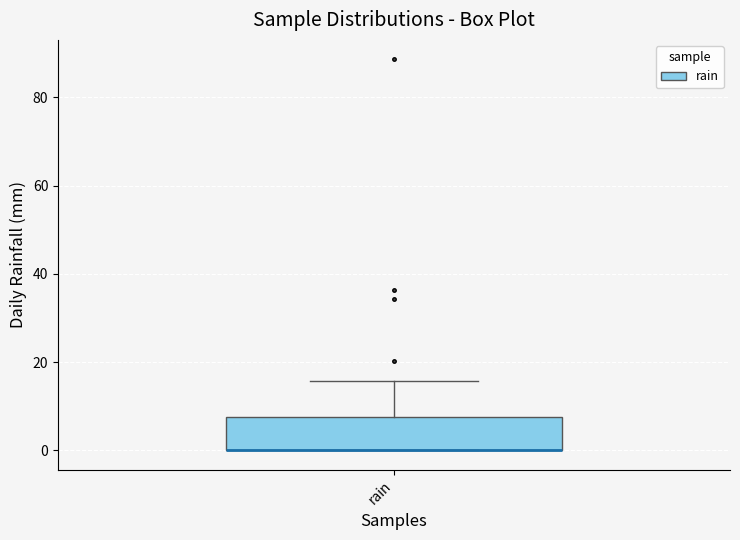

Where is the lower edge of the box for rain on the y-axis? The values are not printed on the chart, so give them approximately, as read against the axis.

0